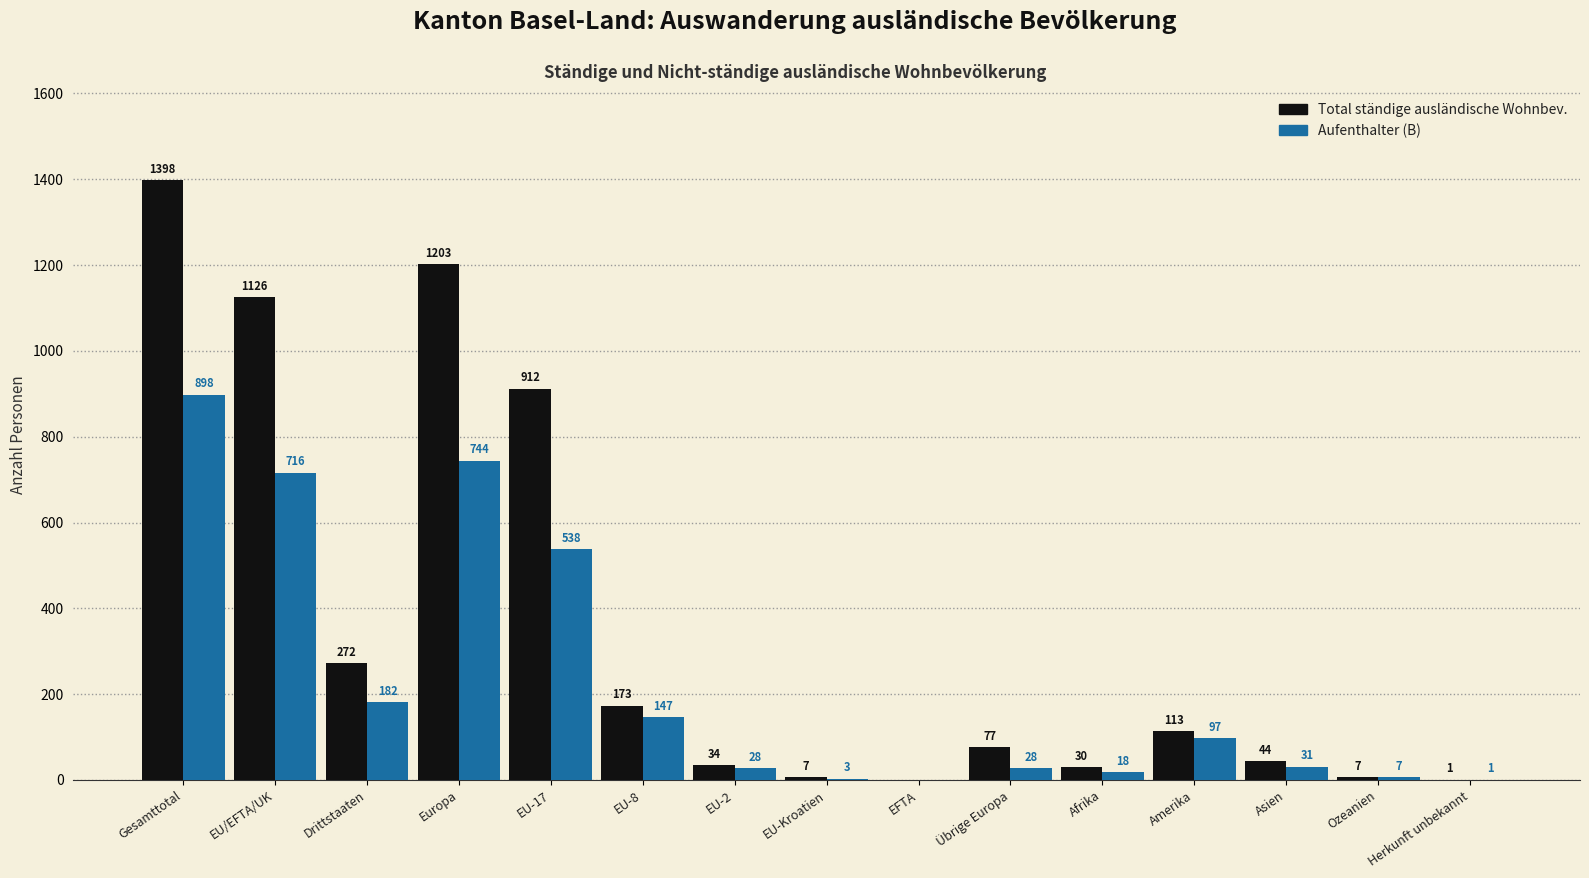

What is the total value across all series at Ozeanien?

14